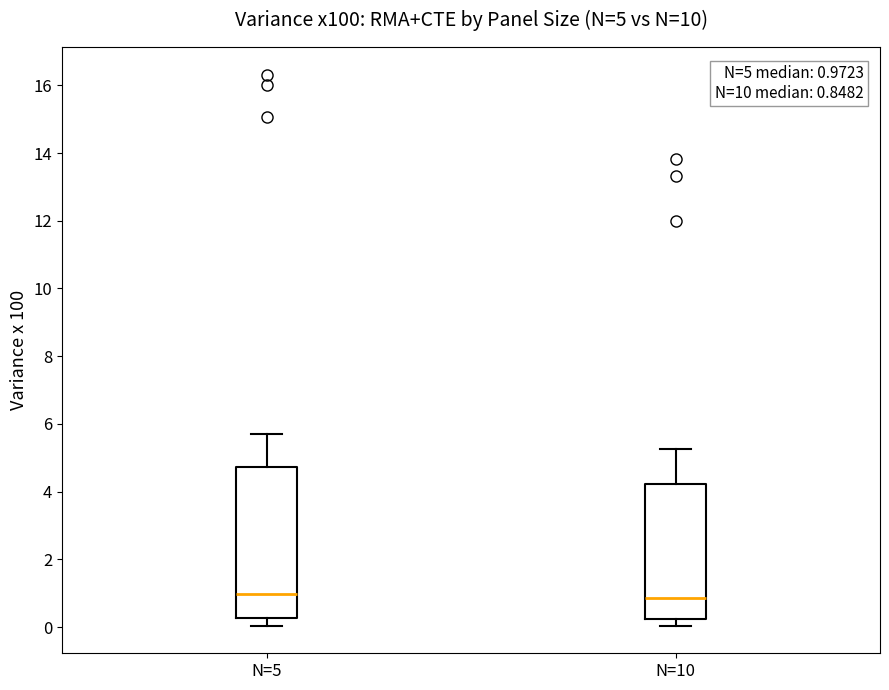

Comparing the boxes themselves (not the whiskers), which one is the tallest?

N=5